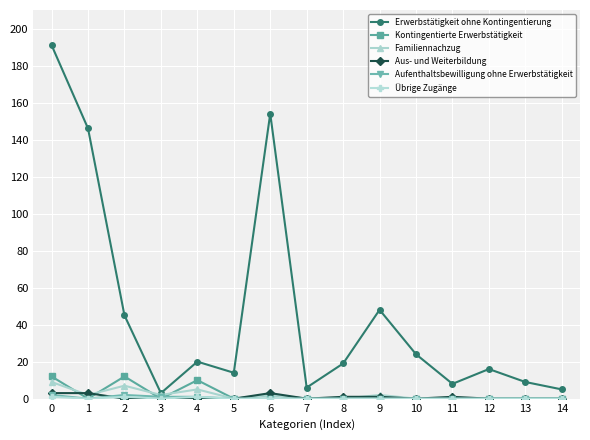

True or false: Kontingentierte Erwerbstätigkeit has a value of 0 at 8.

True